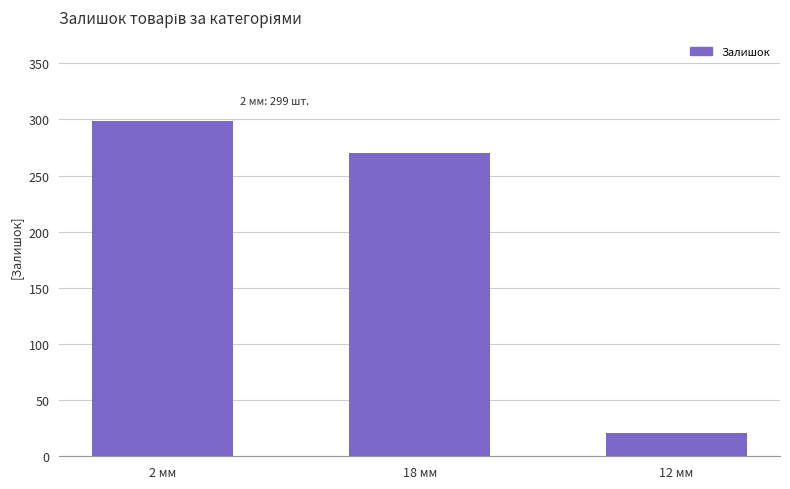

Between 2 мм and 18 мм, which is larger?

2 мм